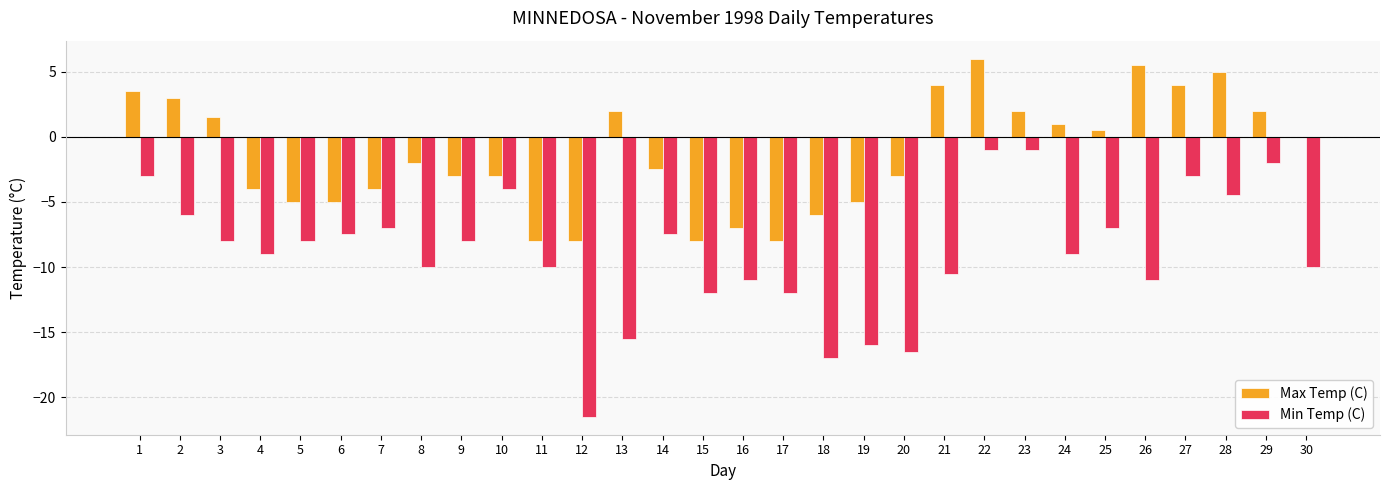

At which label does Max Temp (C) first exceed -2?

1